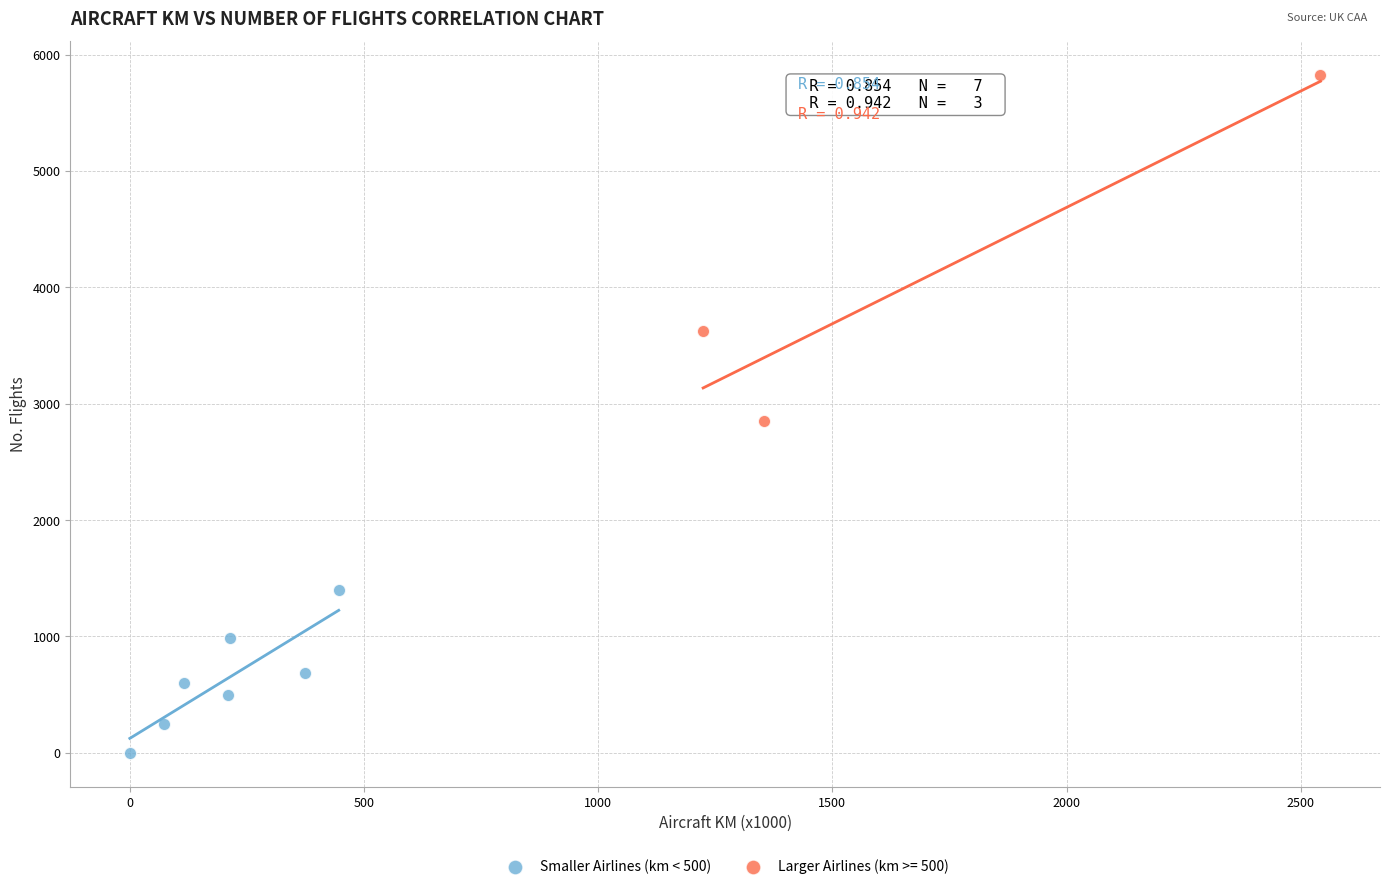

Which series reaches the maximum Y coordinate?

Larger Airlines (km >= 500)